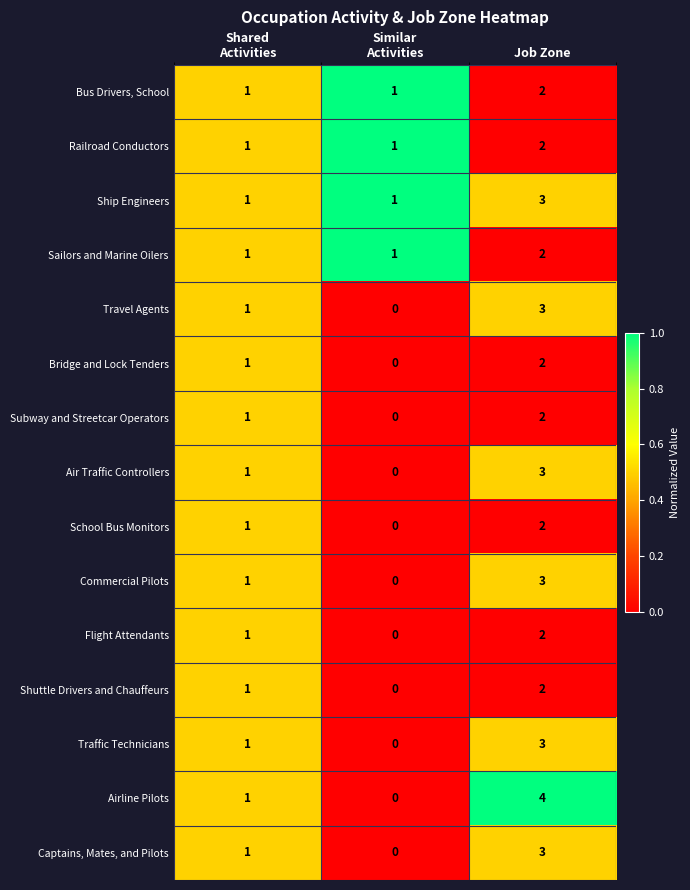

Which series has the largest range (max minus min)?

Airline Pilots